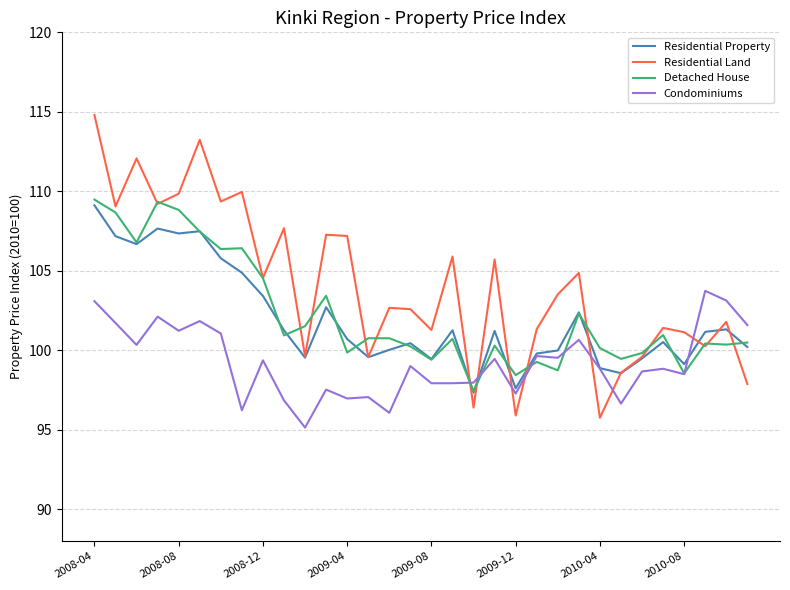

How many lines are shown in the chart?

4